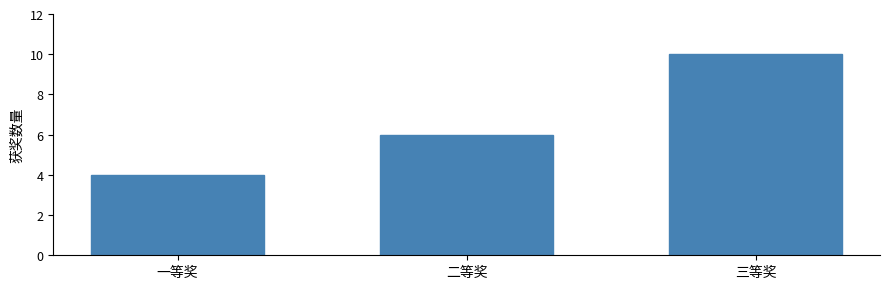

Reading left to right, transcribe all the data shown in this chart.

4	6	10